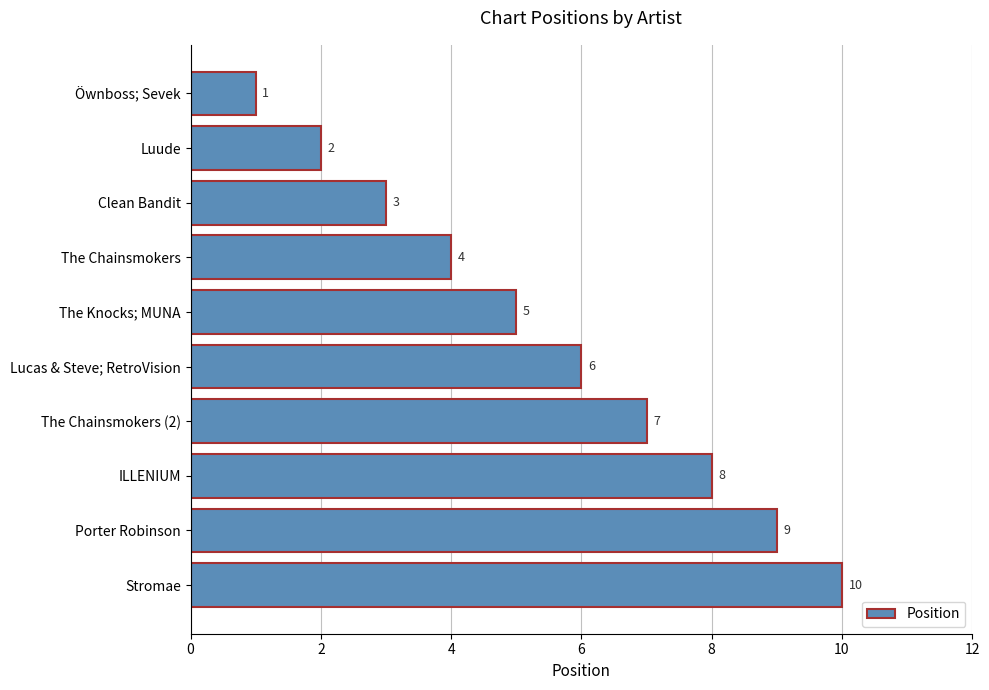

Which has a higher value, The Knocks; MUNA or Stromae?

Stromae